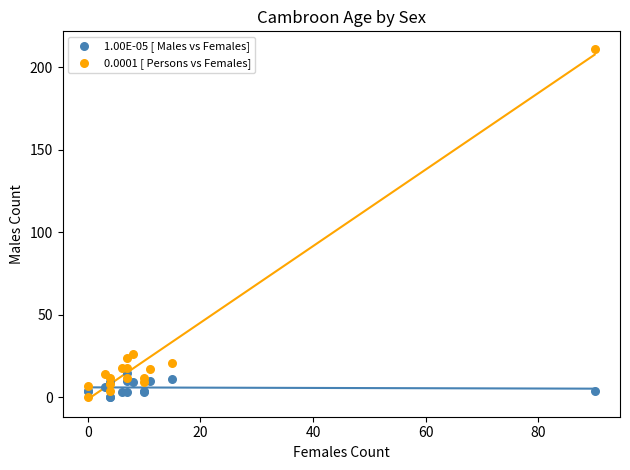

What are all the series names shown in the legend?

1.00E-05 [ Males vs Females], 0.0001 [ Persons vs Females]